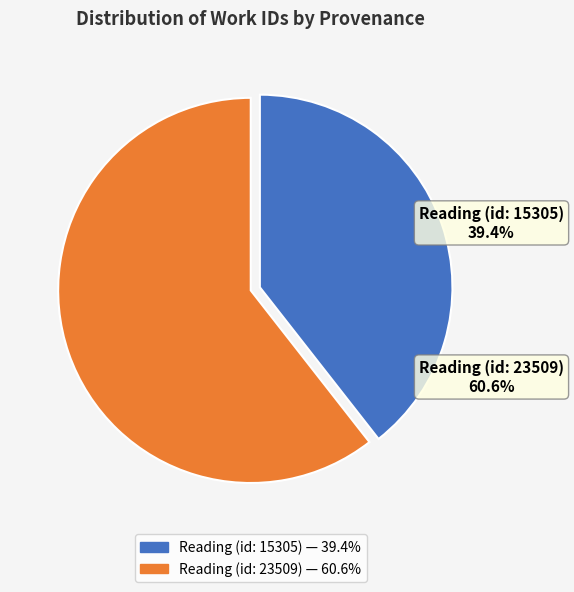

Does Reading (id: 15305) represent more than half of the total?

No